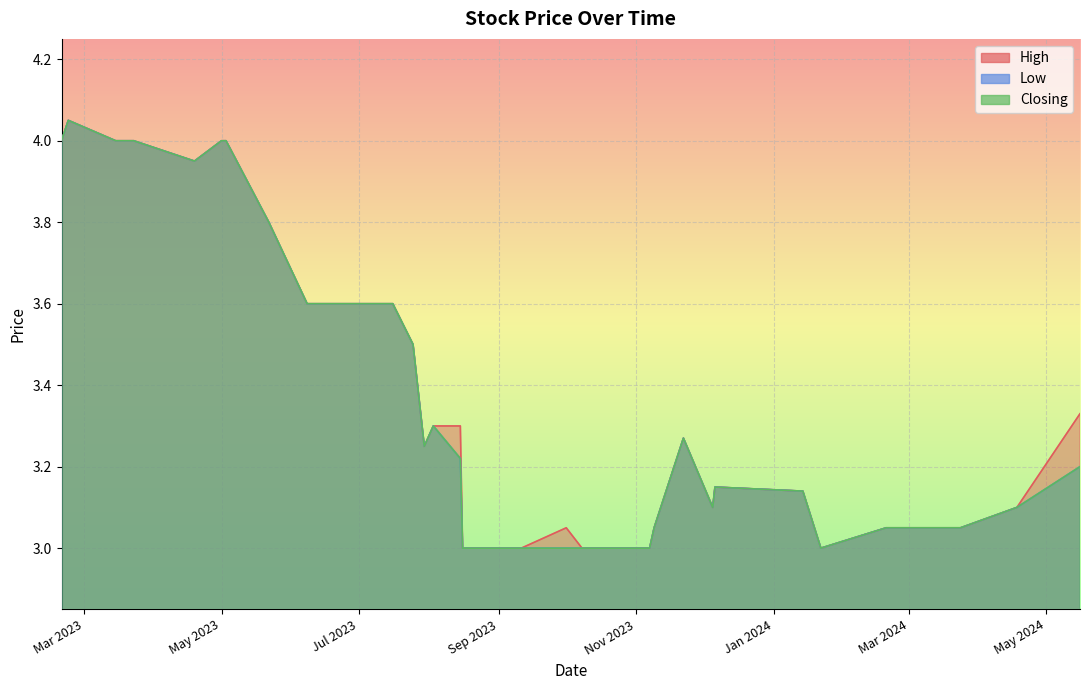

Rank the categories by High value from lowest to highest.

4, 10, 11, 12, 13, 15, 16, 17, 18, 19, 20, 21, 2, 3, 9, 14, 1, 7, 5, 6, 24, 8, 22, 23, 0, 25, 26, 27, 28, 29, 30, 33, 31, 32, 34, 35, 36, 37, 39, 38